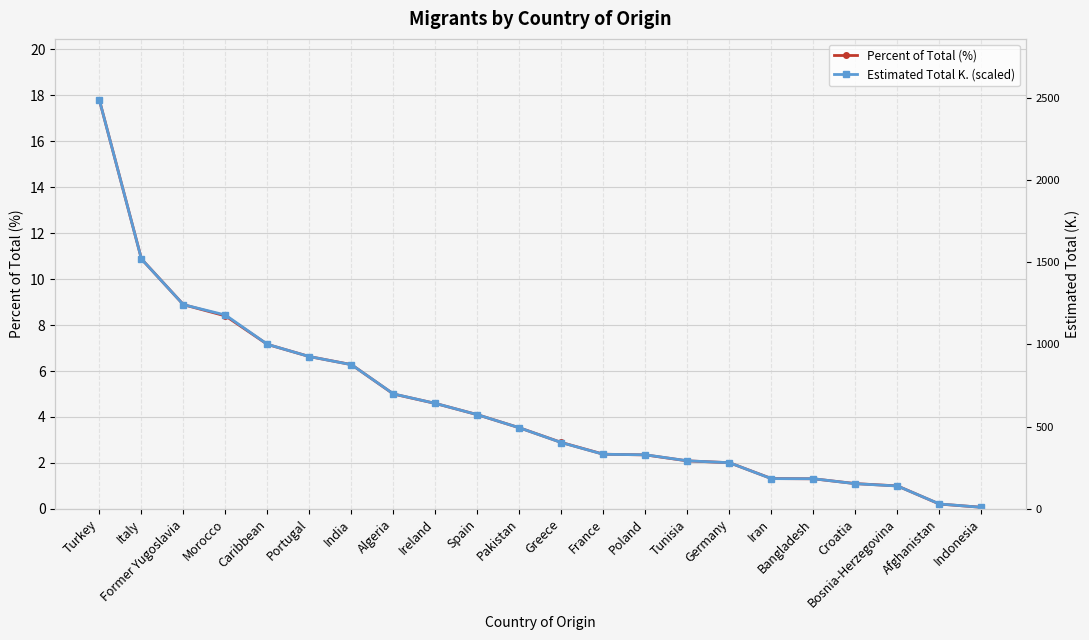

Where does the Percent of Total (%) series first go above 3?

Turkey